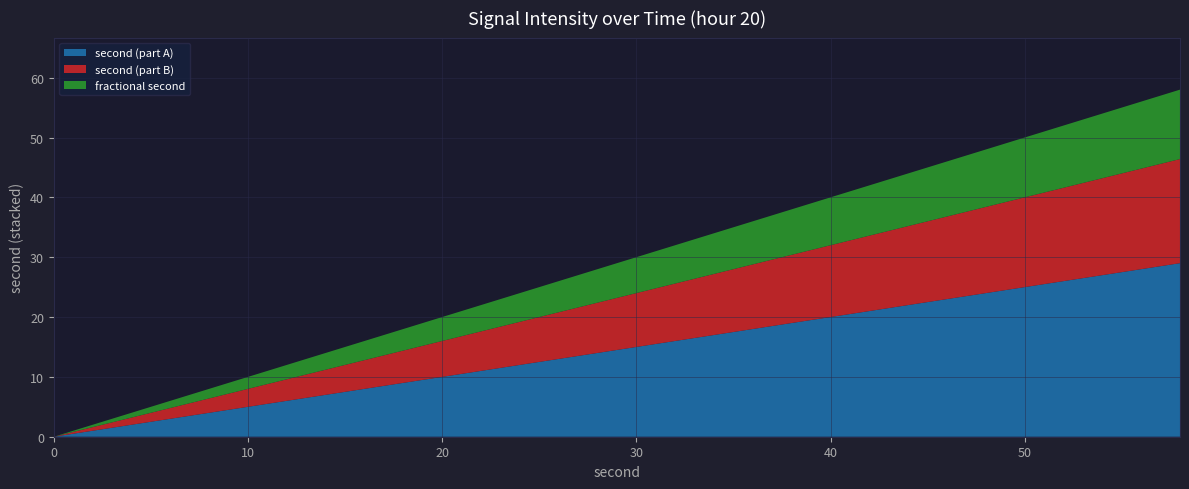

What is the maximum value for second (part A)?

29.0